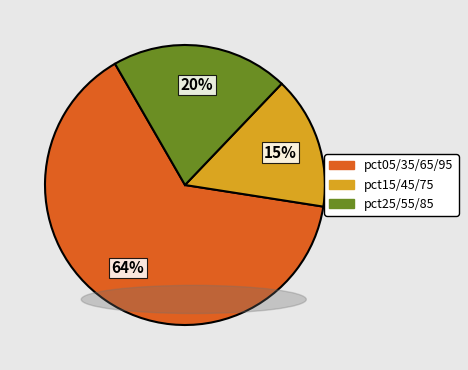

To the nearest percent, what is the difference between the pct15/45/75 and pct25/55/85 slice percentages?

5%